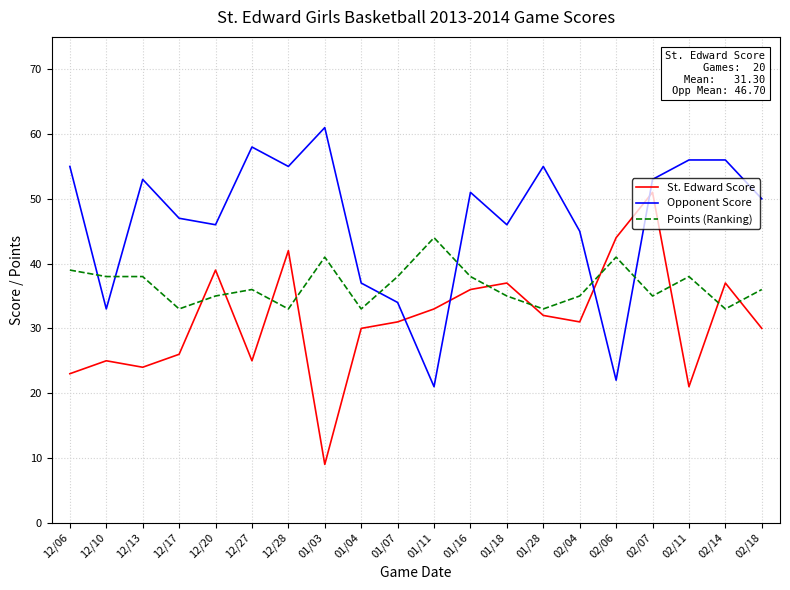

After their last crossing, which series has the higher values: Opponent Score or Points (Ranking)?

Opponent Score